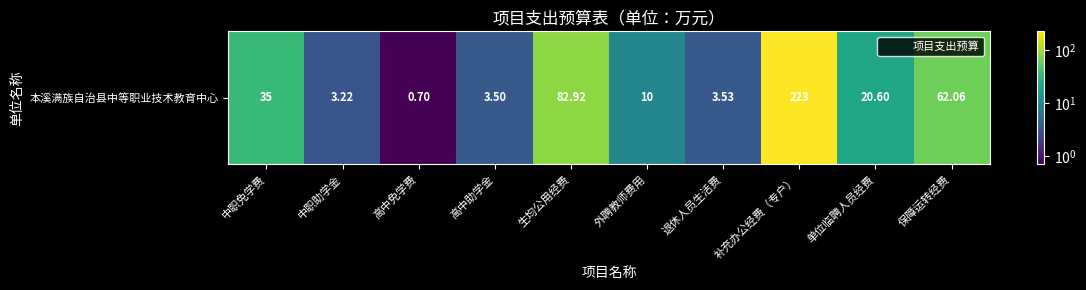

True or false: the data shows 82.9 at 生均公用经费.

True